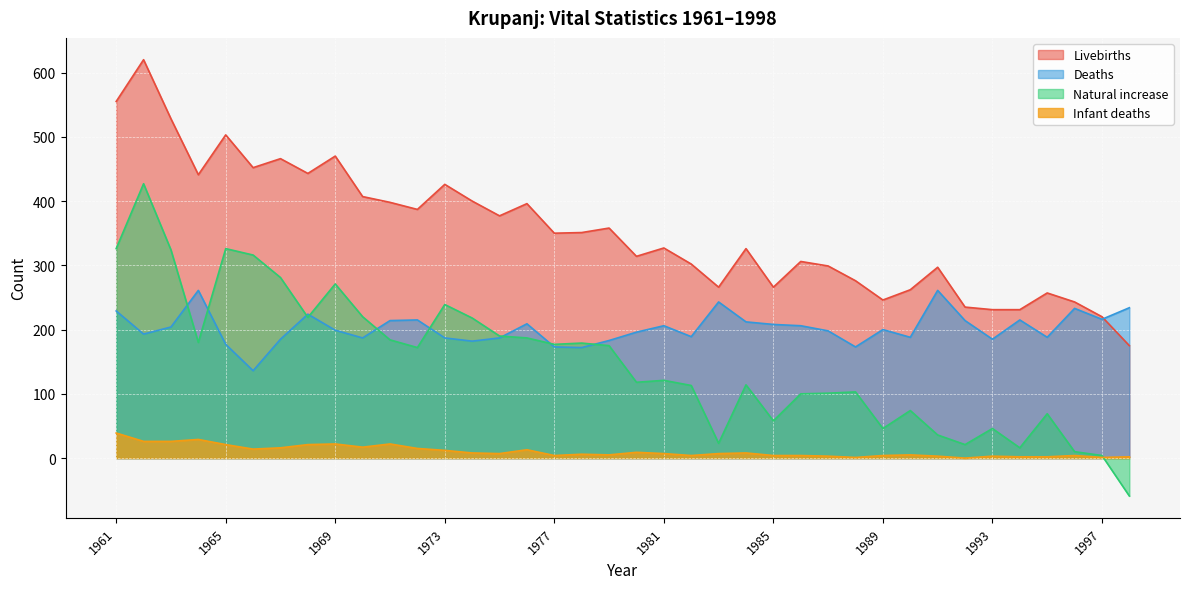

Between which two adjacent categories do Infant deaths and Natural increase first intersect?

1997 and 1998